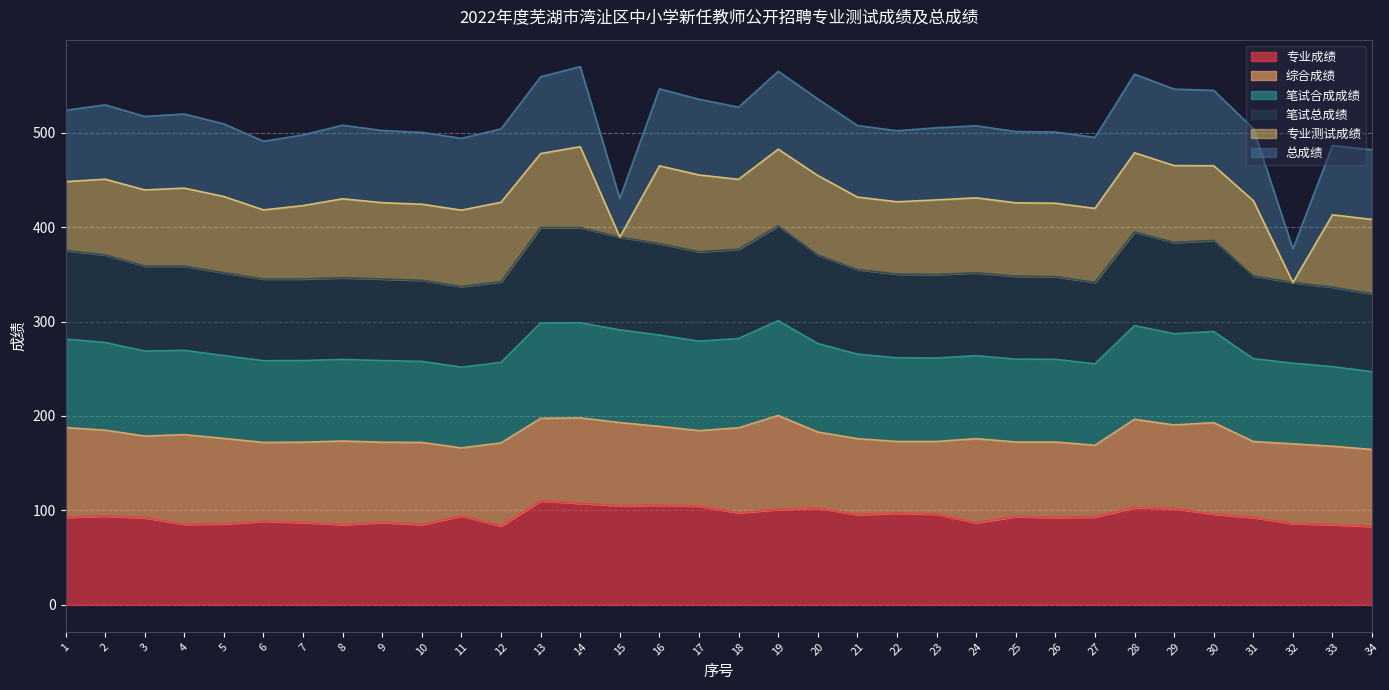

Does the chart display data point markers on the line(s)?

No